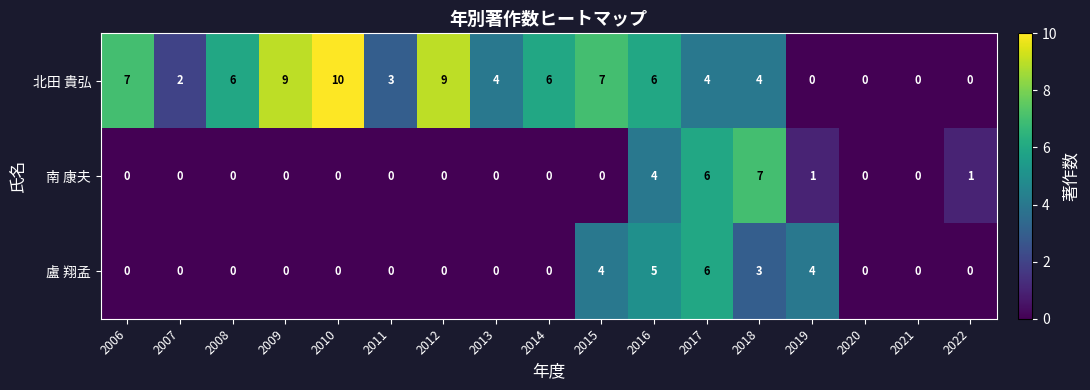

How many 北田 貴弘 values are between 2 and 7?

10